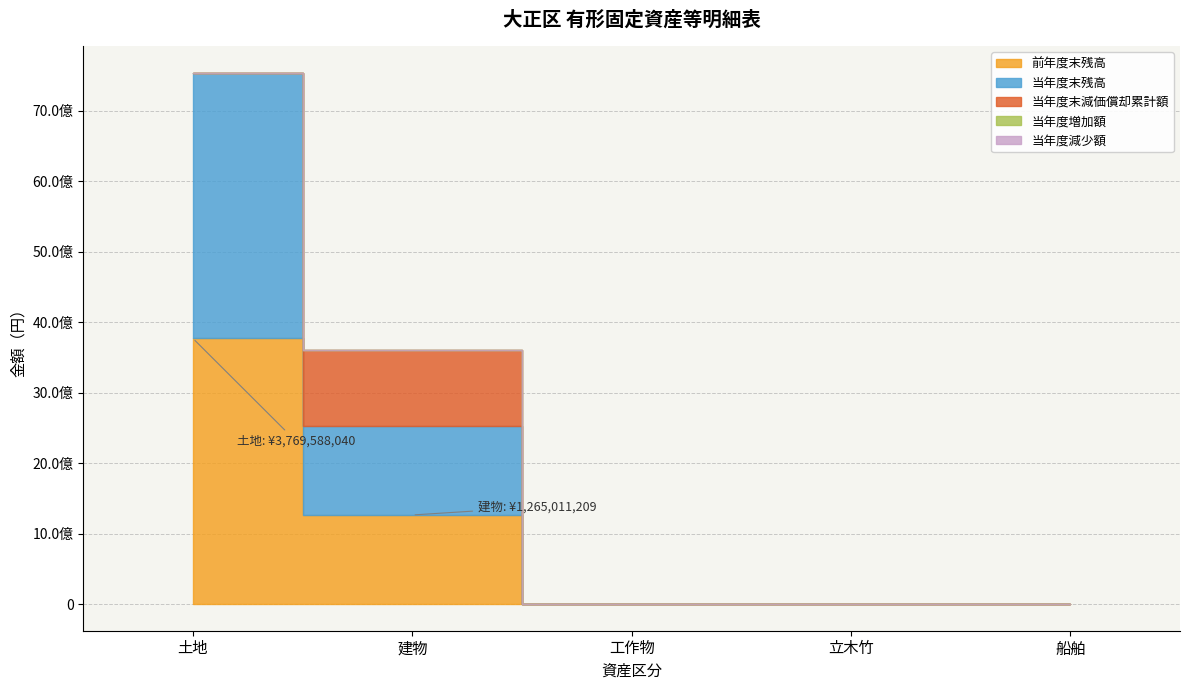

Reading left to right, what are all the values shown in this chart?

前年度末残高: 土地=3769588040	建物=1265011209	工作物=0	立木竹=0	船舶=0
当年度末残高: 土地=3769588040	建物=1265011209	工作物=0	立木竹=0	船舶=0
当年度末減価償却累計額: 土地=0	建物=1073210770	工作物=0	立木竹=0	船舶=0
当年度増加額: 土地=0	建物=0	工作物=0	立木竹=0	船舶=0
当年度減少額: 土地=0	建物=0	工作物=0	立木竹=0	船舶=0